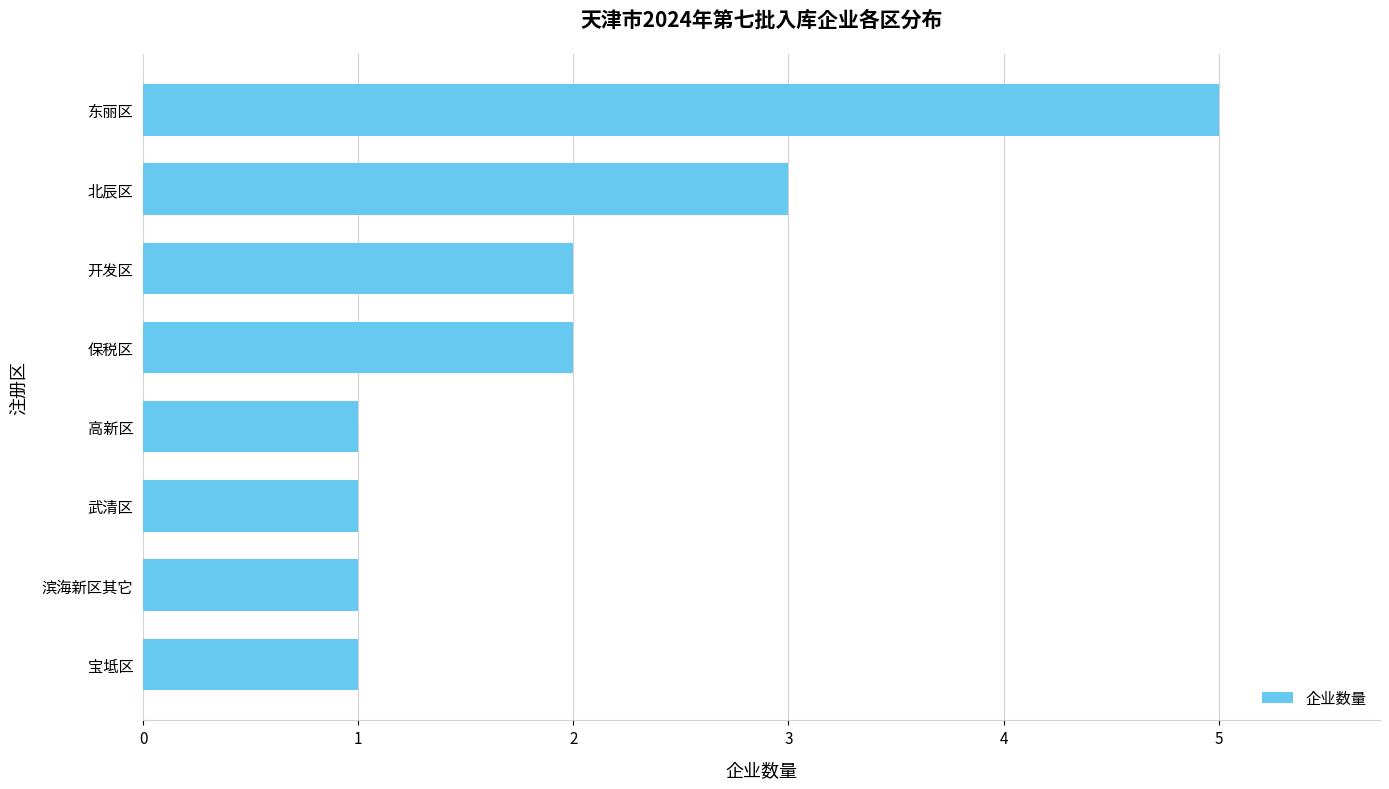

How many data points does each series have?

8